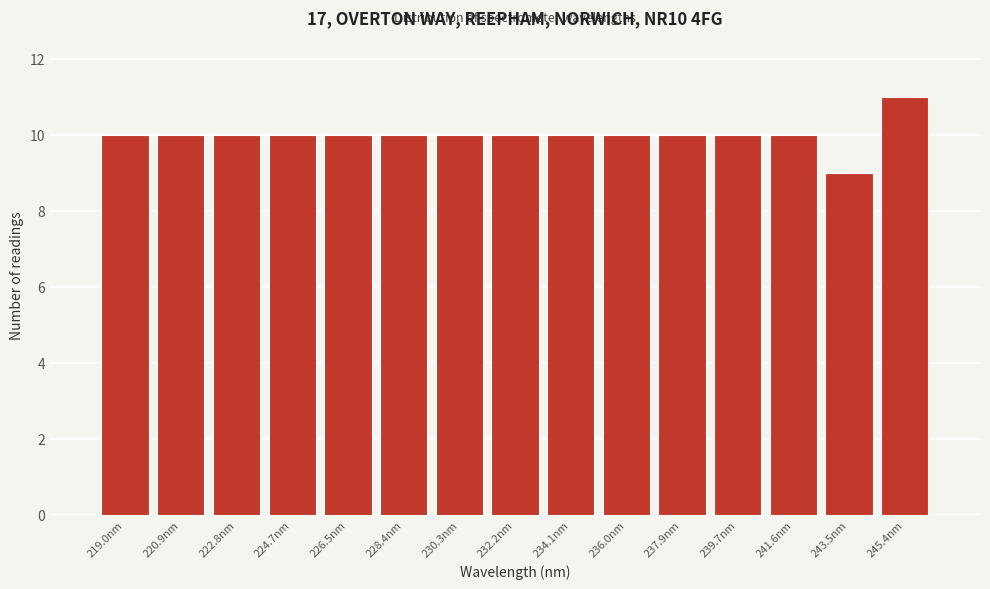

Reading left to right, transcribe this chart: for each bar, give the range it covers on the x-axis and its height. Neither the bar edges nor the heights are printed on the chart, so give them approximately, as read against the axes.

218.0 to 220.0: 10
220.0 to 221.8: 10
221.8 to 223.8: 10
223.8 to 225.6: 10
225.6 to 227.4: 10
227.4 to 229.4: 10
229.4 to 231.2: 10
231.2 to 233.2: 10
233.2 to 235.0: 10
235.0 to 237.0: 10
237.0 to 238.8: 10
238.8 to 240.6: 10
240.6 to 242.6: 10
242.6 to 244.4: 9
244.4 to 246.4: 11